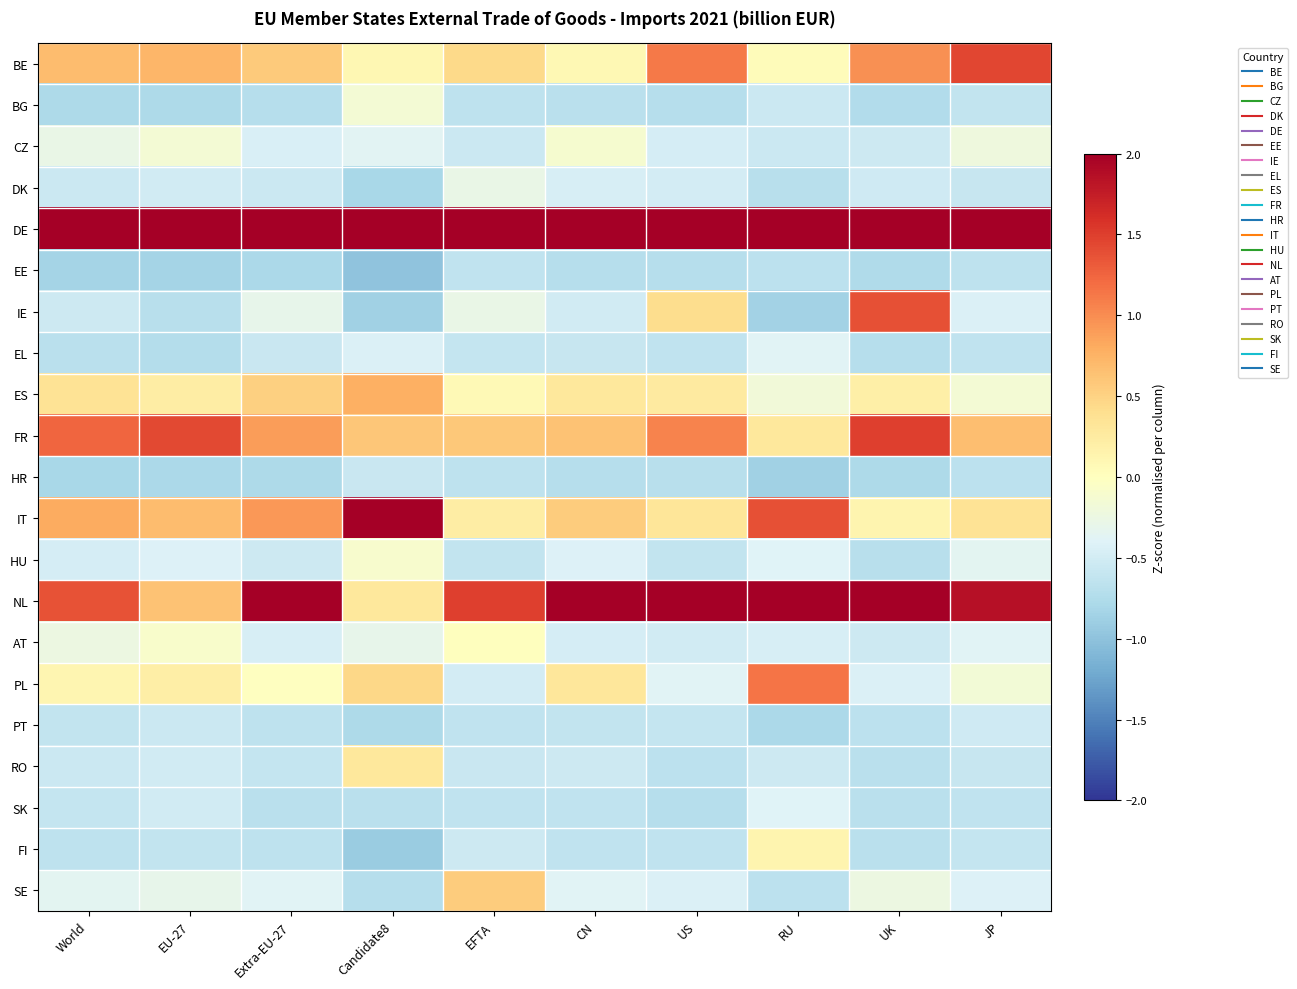

How many distinct data groups are displayed?

21